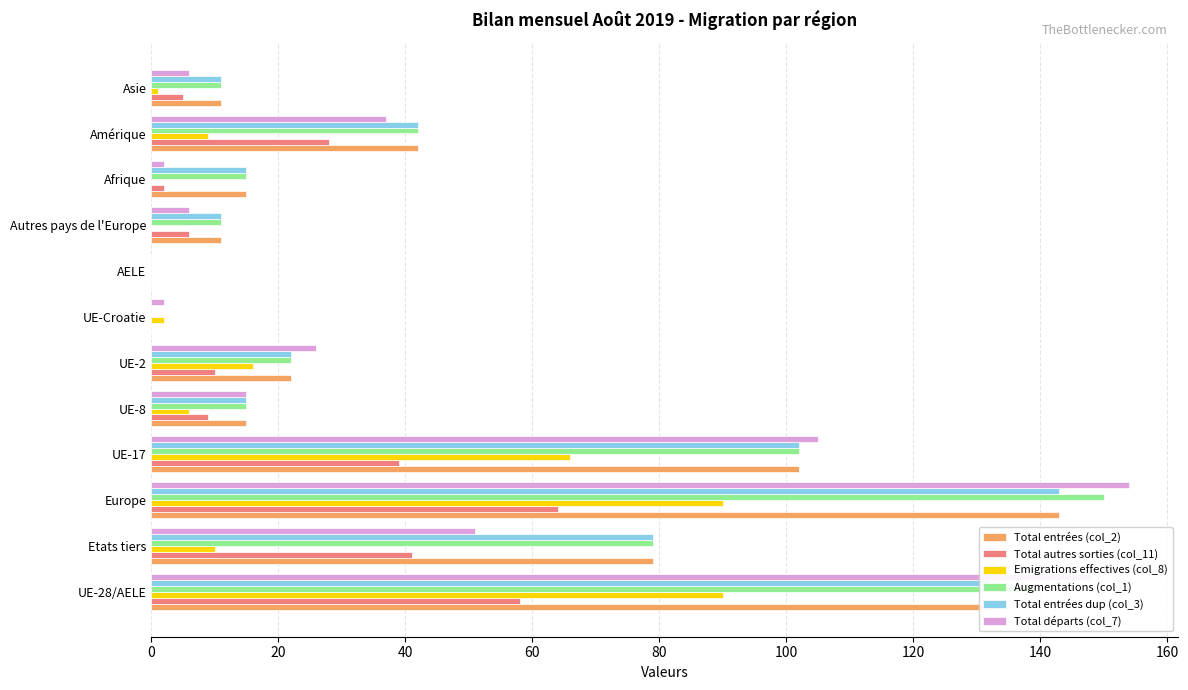

Is it true that Total autres sorties (col_11) equals 48 at Amérique?

False